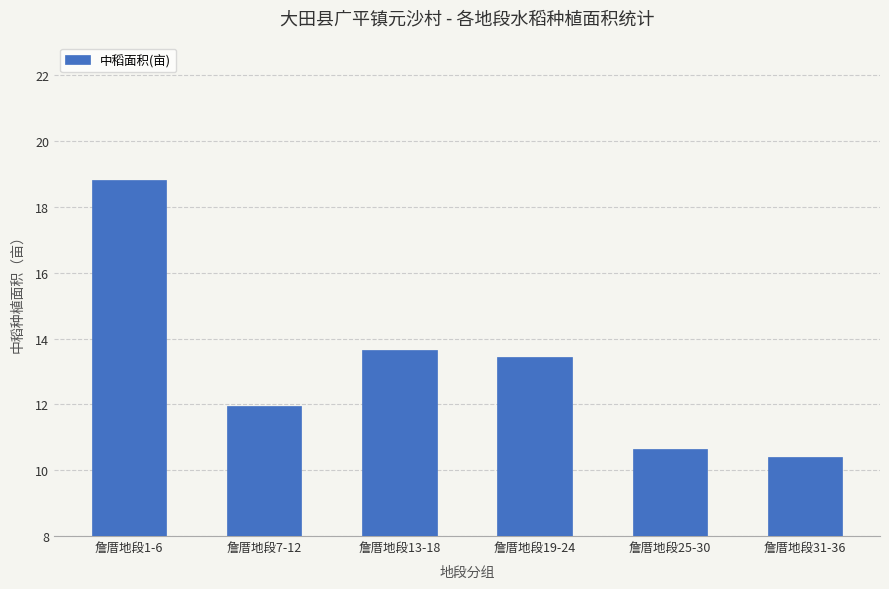

How many values are below 13?

3